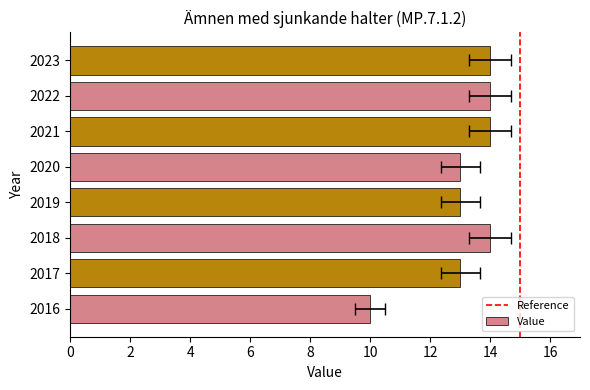

What is the value of the 5th bar from the left?

13